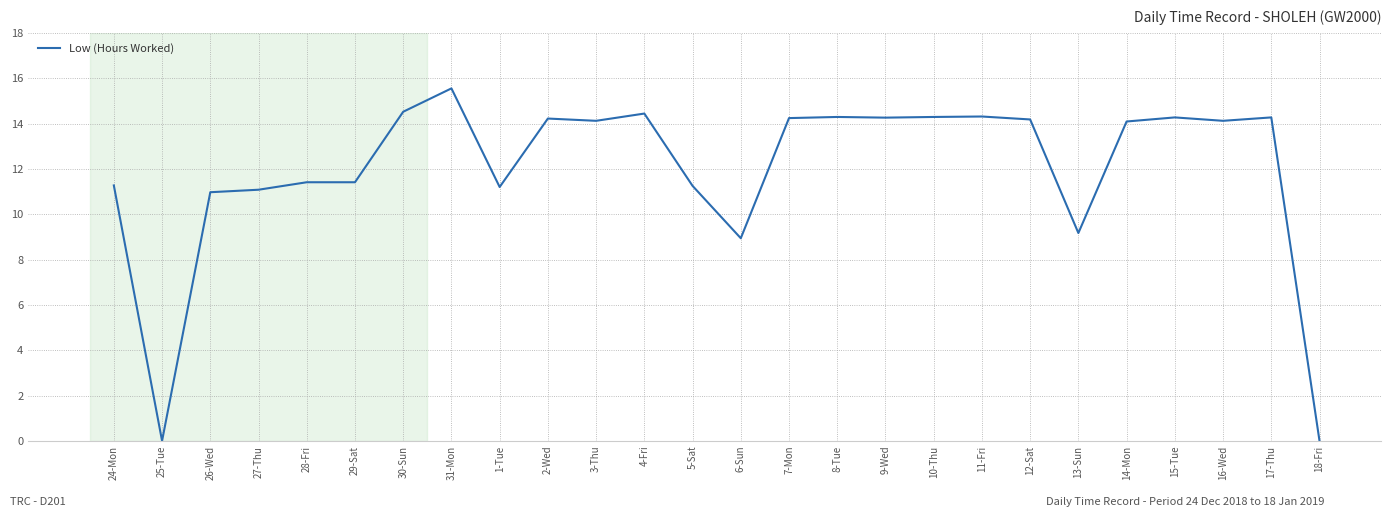

True or false: the data shows 5.1 at 14-Mon.

False